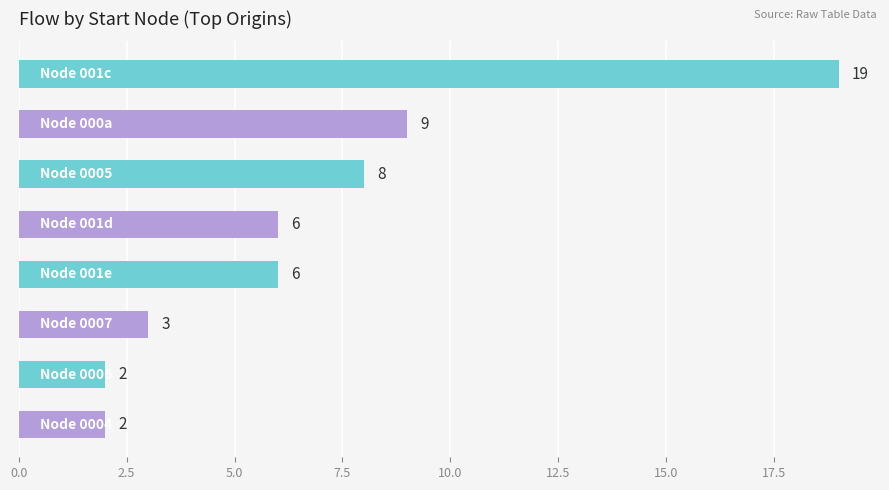

What is the average value?

7